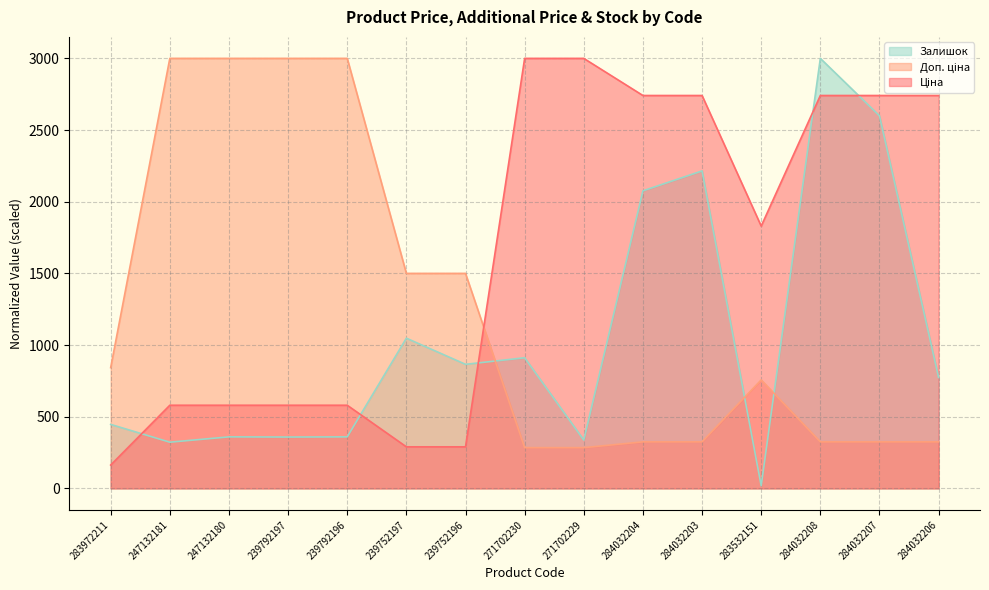

Reading left to right, what are all the values shown in this chart?

Ціна: 163.0	580.3	580.3	580.3	580.3	290.1	290.1	3000.0	3000.0	2741.1	2741.1	1830.0	2741.1	2741.1	2741.1
Доп. ціна: 842.7	3000.0	3000.0	3000.0	3000.0	1500.0	1500.0	284.4	284.4	324.8	324.8	756.9	324.8	324.8	324.8
Залишок: 446.5	322.4	359.7	358.4	359.7	1048.0	865.6	911.5	337.3	2076.1	2215.0	18.6	3000.0	2599.4	773.9